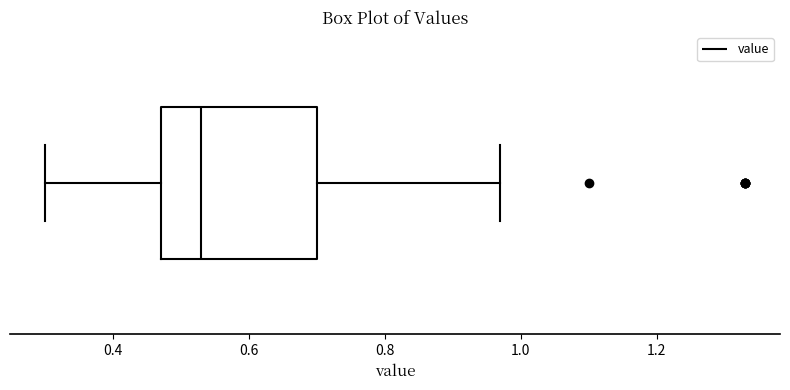

Where does the median line of the box sit on the x-axis? The values are not printed on the chart, so give them approximately, as read against the axis.

0.54